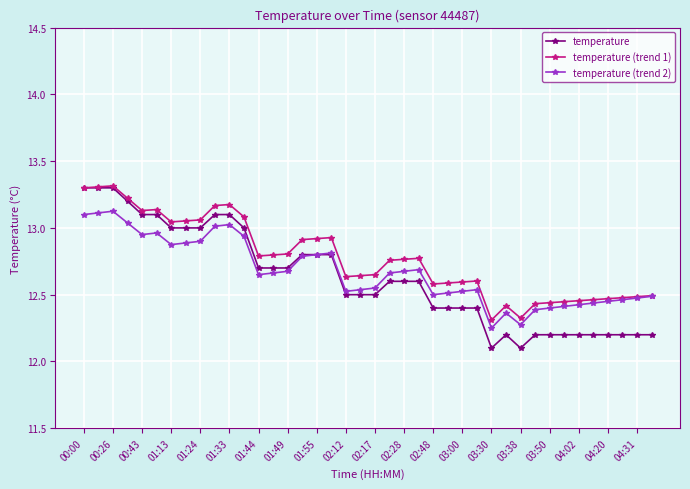

At how many categories does at least one series exceed 12?

40